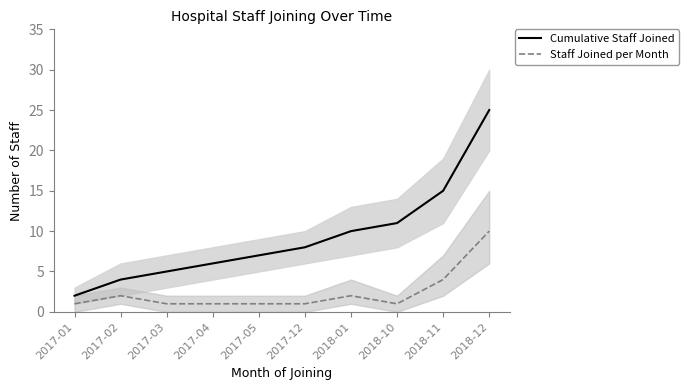

At which label is Cumulative Staff Joined closest to 13?

2018-10